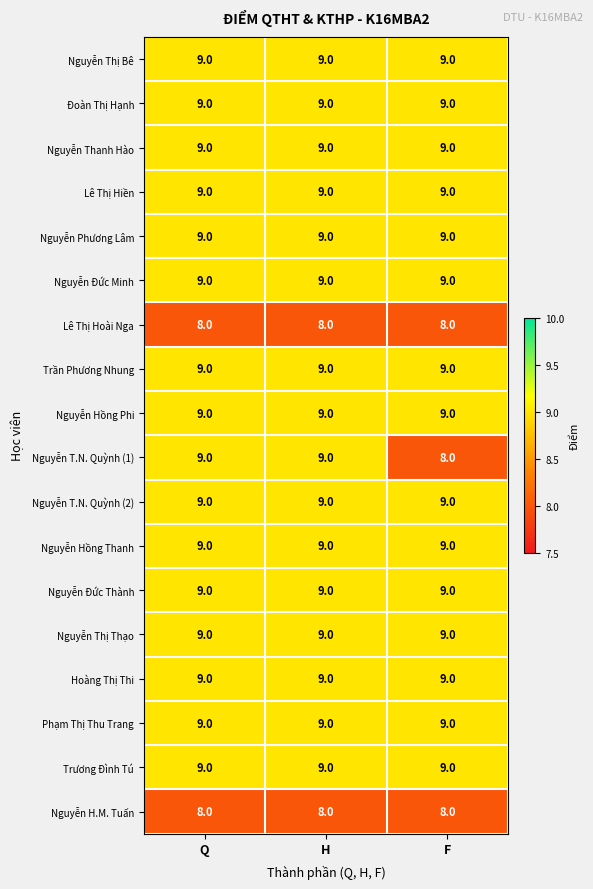

What is the lowest value of the Hoàng Thị Thi series?

9